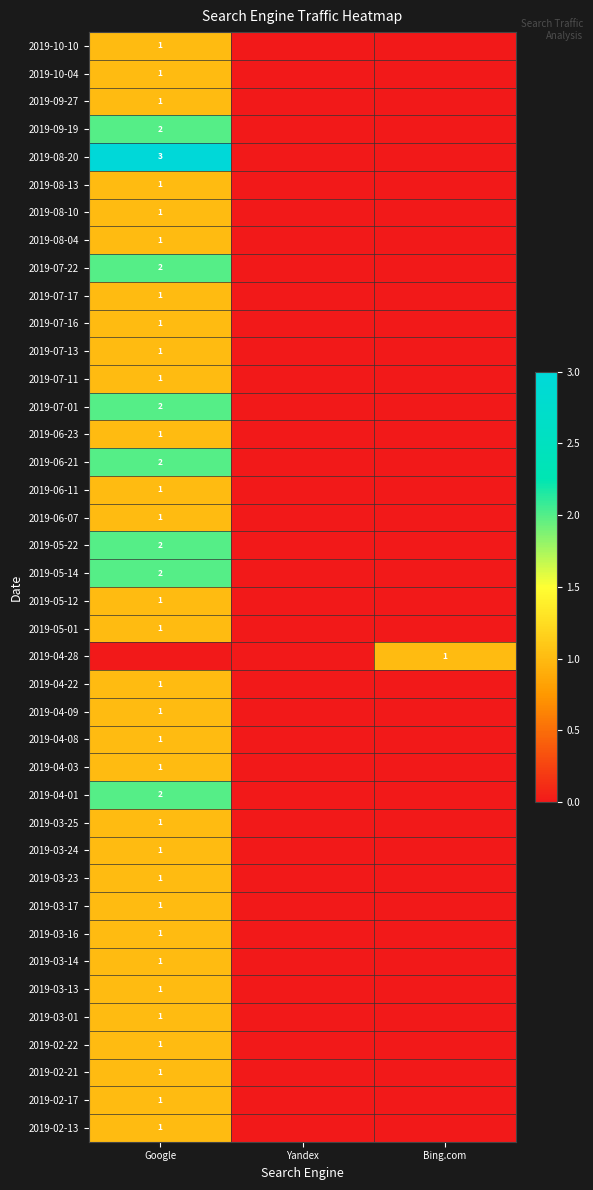

Which has a higher value, Bing.com or Yandex?

Bing.com